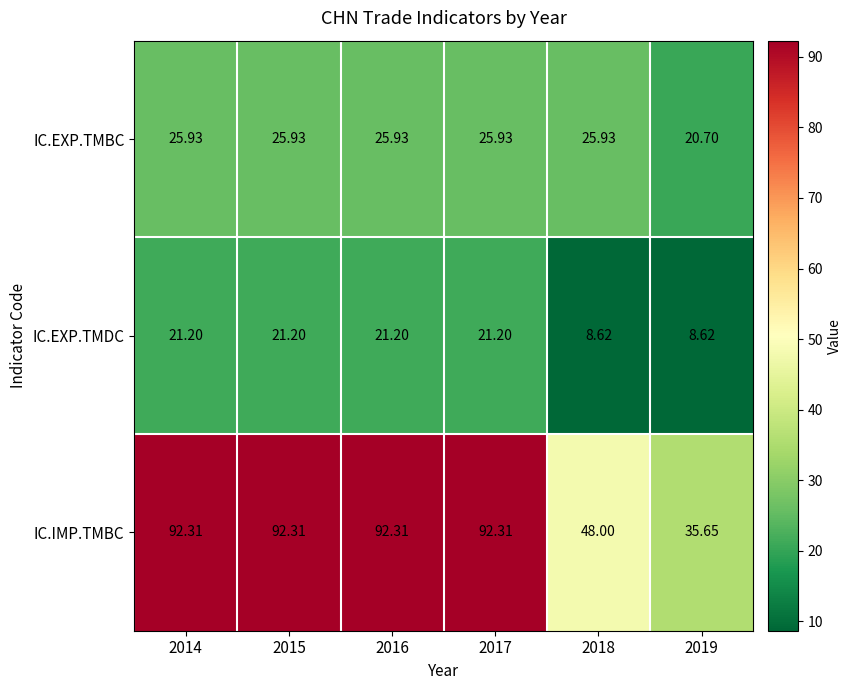

Which series has the largest total across all categories?

IC.IMP.TMBC